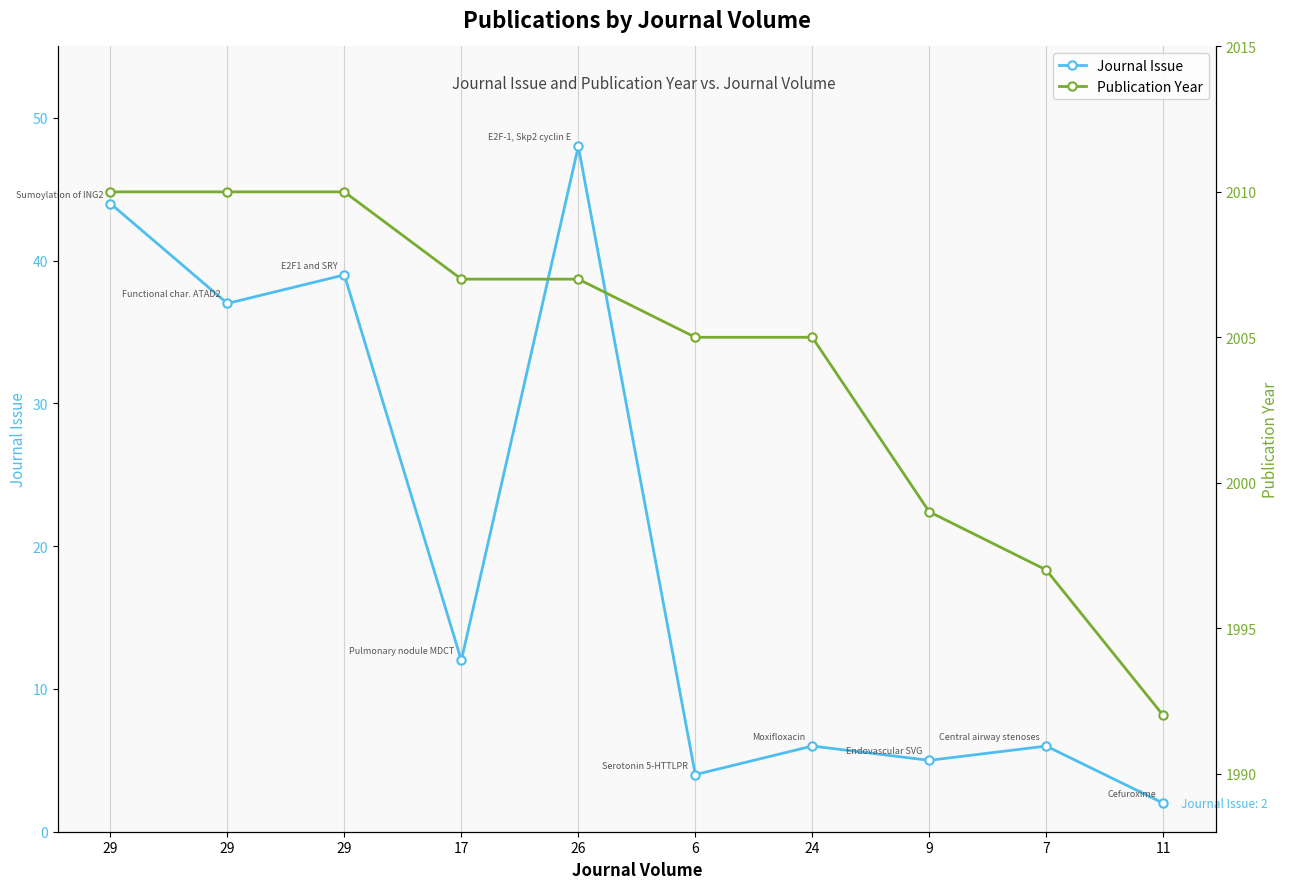

What is the difference between the highest and lowest values at 29?

1966